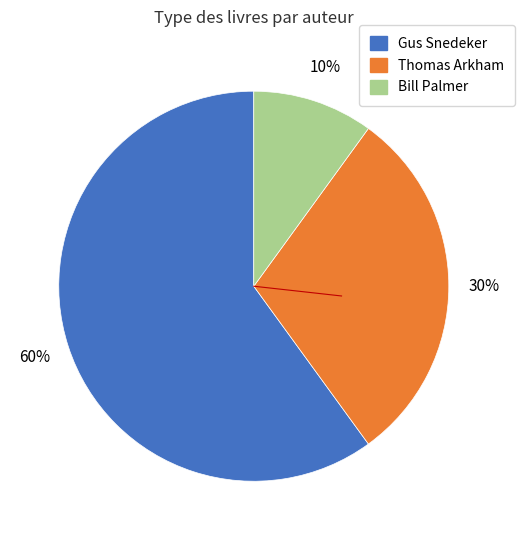

To the nearest percent, what is the average slice percentage?

33%